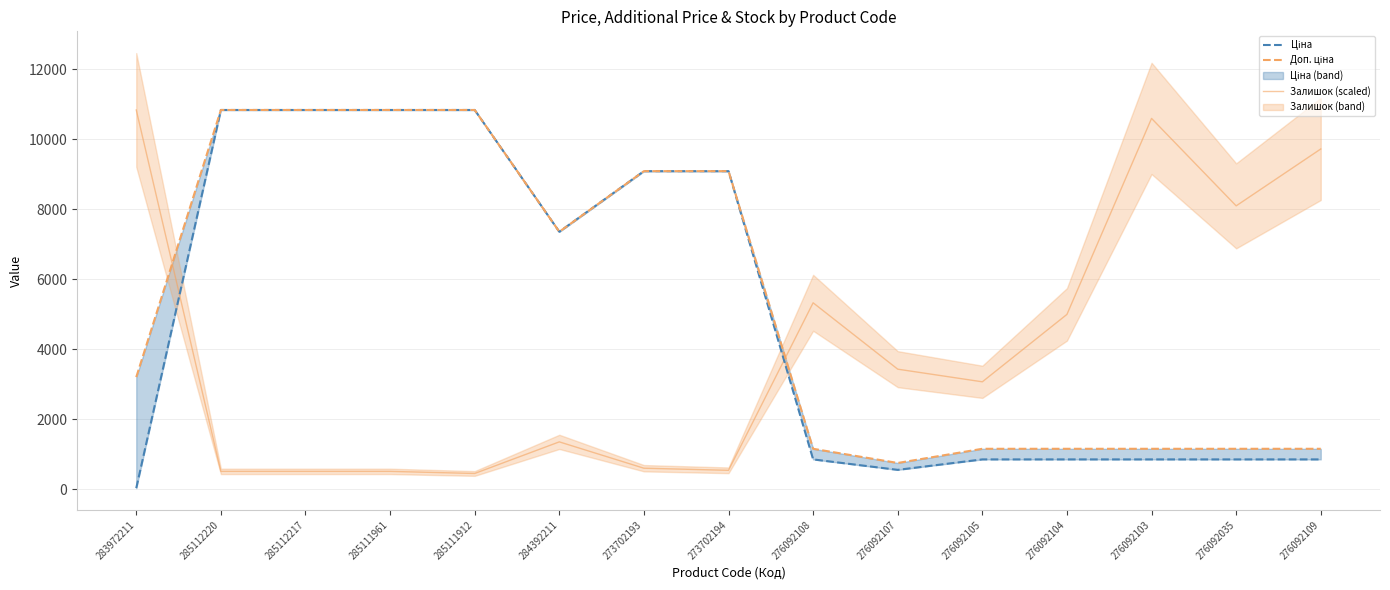

How many interior local valleys does the Ціна series have?

2